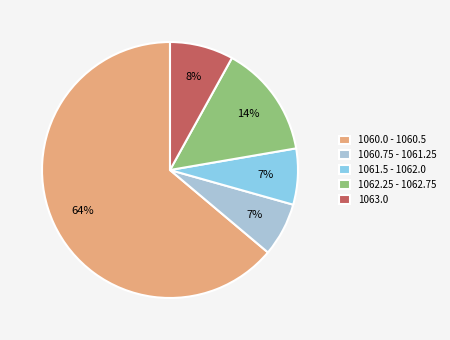

Which slice is the largest?

1060.0 - 1060.5